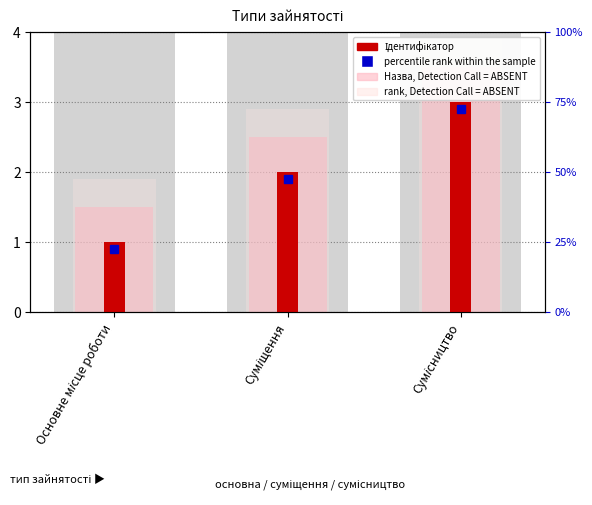

Reading left to right, extract all data points from this chart.

Ідентифікатор: Основне місце роботи=1.0	Суміщення=2.0	Сумісництво=3.0
Назва (Detection Call = ABSENT): Основне місце роботи=1.5	Суміщення=2.5	Сумісництво=3.5
rank, Detection Call = ABSENT: Основне місце роботи=1.9	Суміщення=2.9	Сумісництво=3.9